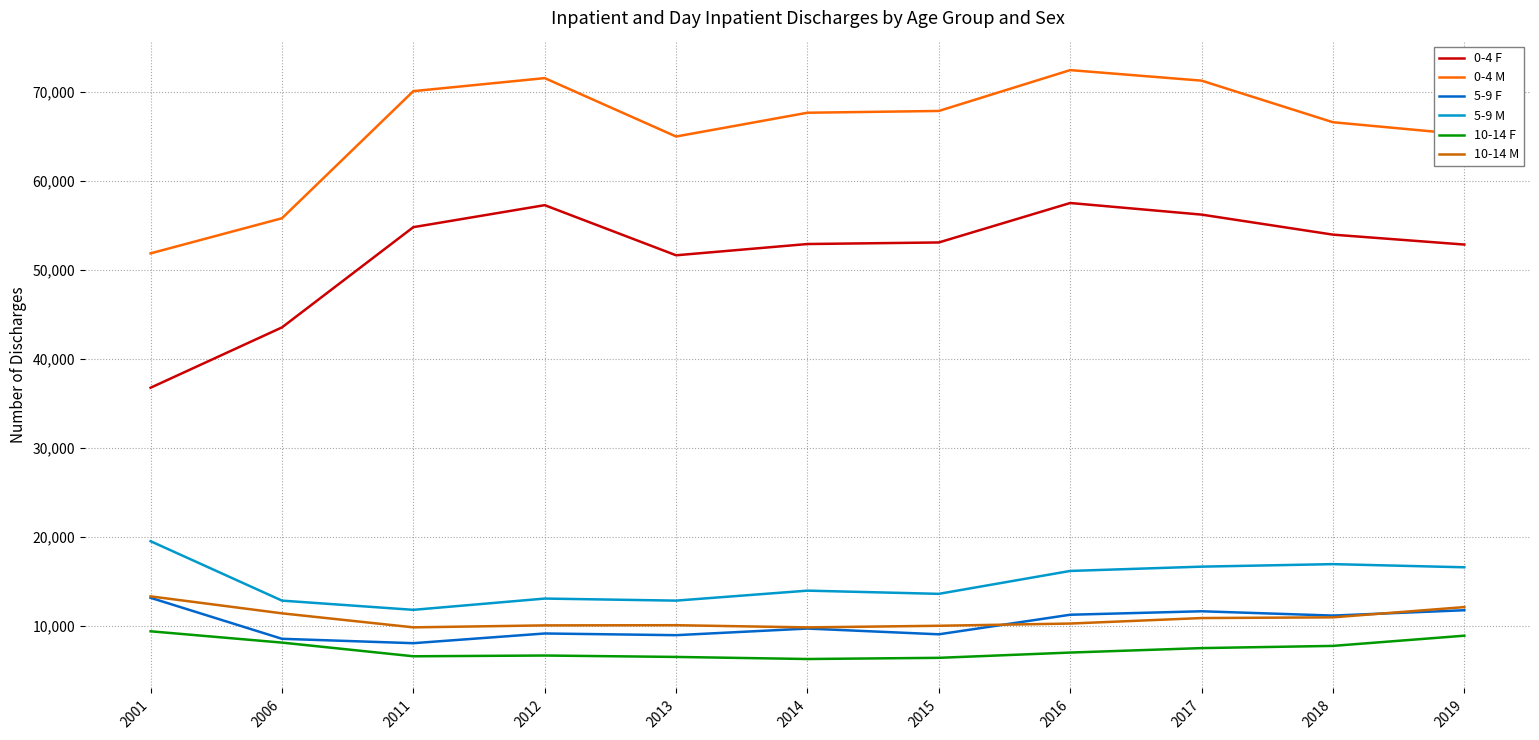

What is the total value across all series at 2017?

174066